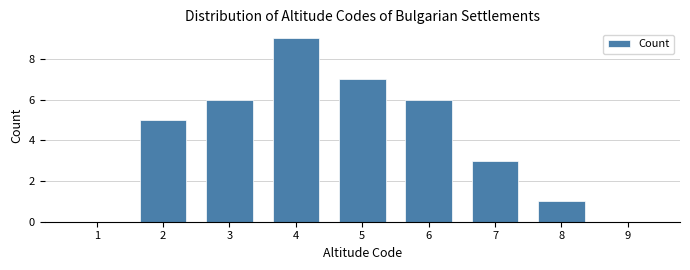

Reading left to right, list all the values displayed in this chart.

1=0	2=5	3=6	4=9	5=7	6=6	7=3	8=1	9=0